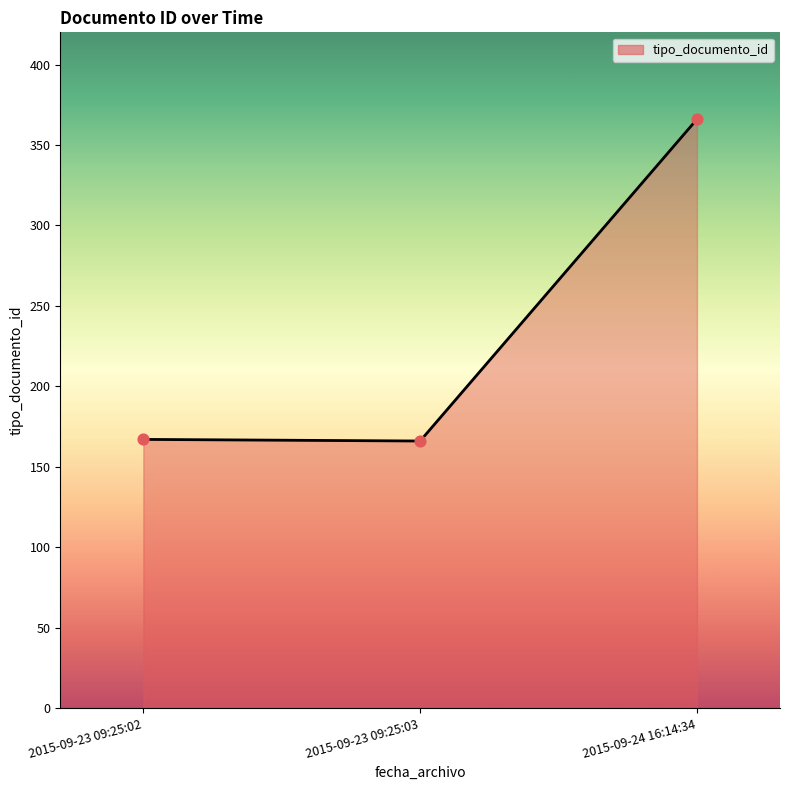

What is the ratio of the value at 2015-09-24 16:14:34 to the value at 2015-09-23 09:25:03?

2.2